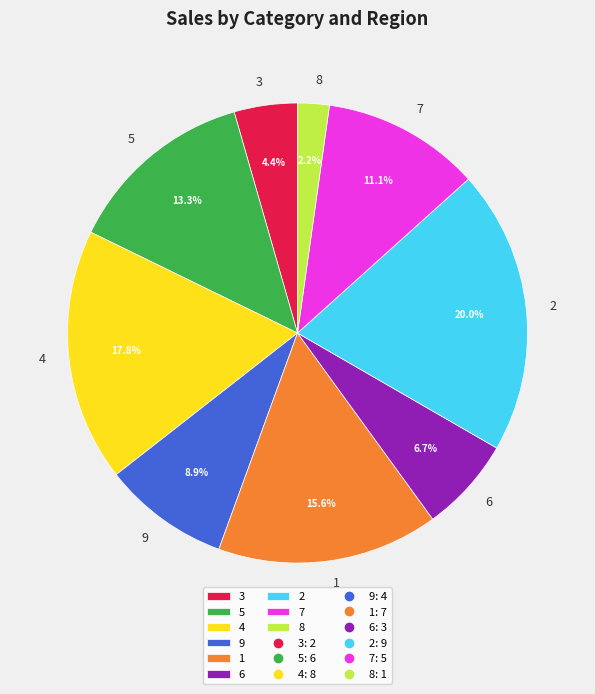

Is 2 the majority of the pie?

No